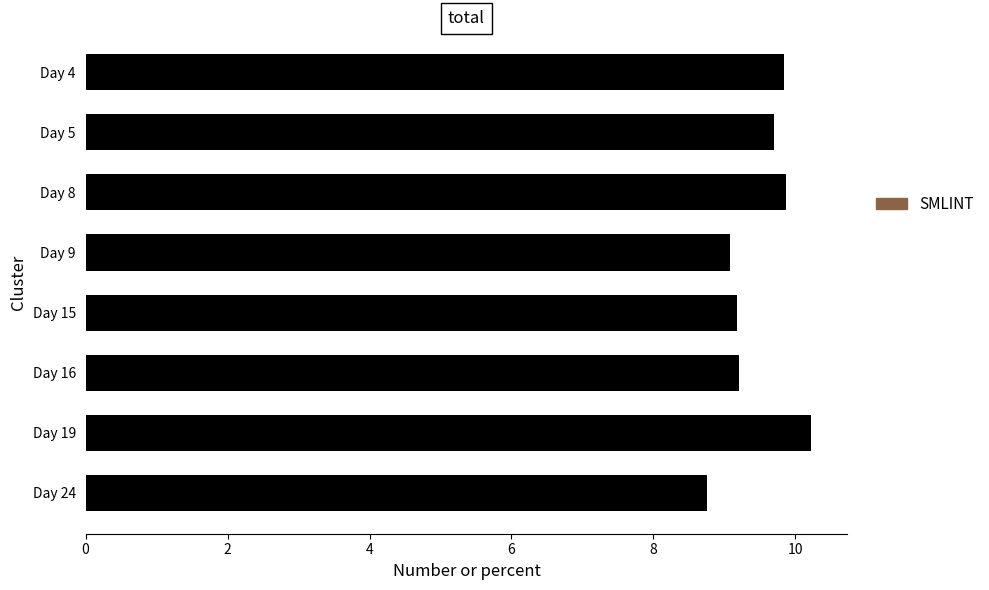

What is the sum of all values?

75.8